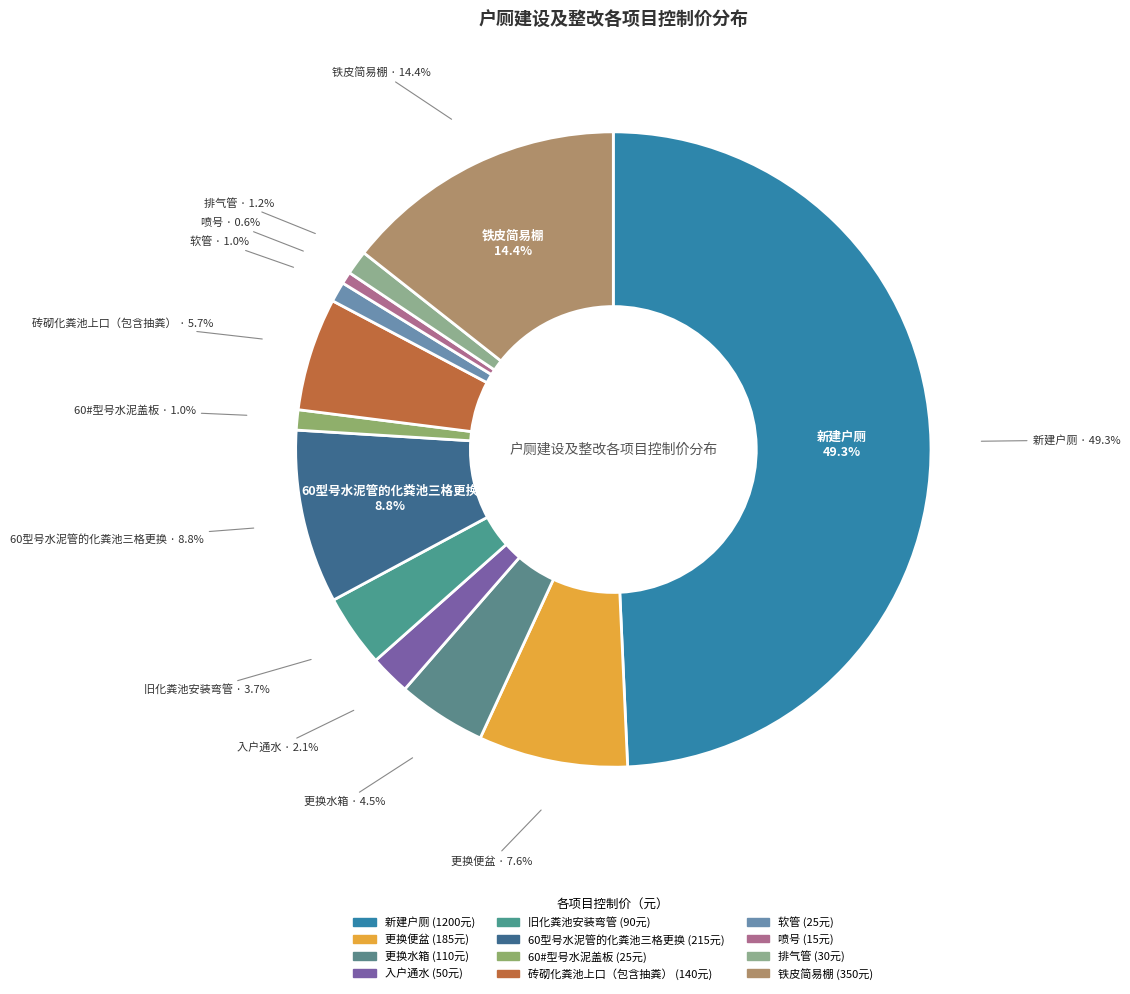

To the nearest percent, what is the combined percentage of 铁皮简易棚 and 砖砌化粪池上口（包含抽粪）?

20%